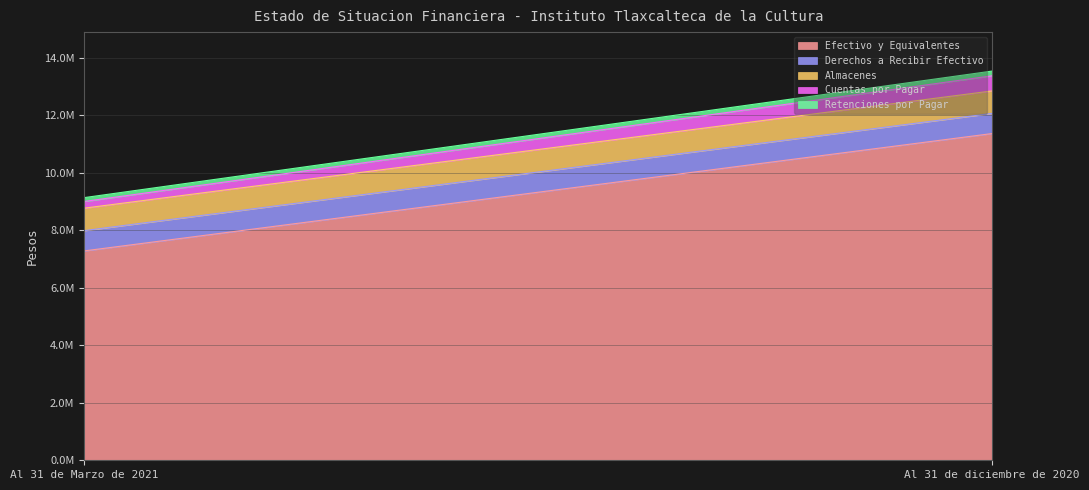

How many values in the Retenciones por Pagar series are below 164822?

1